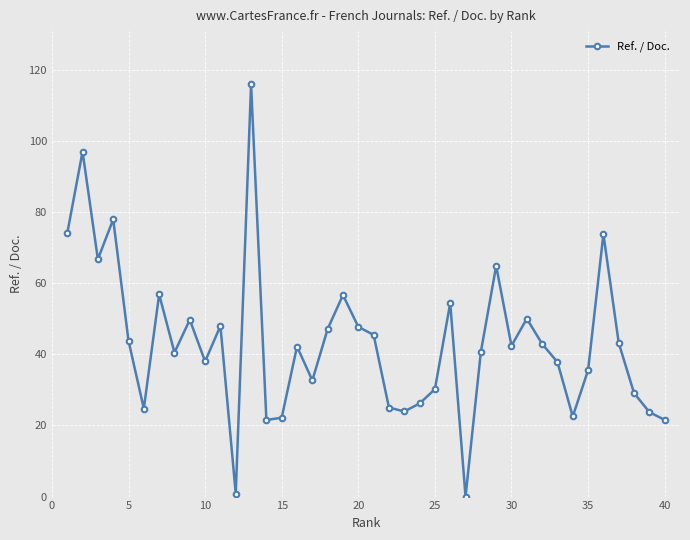

What is the maximum value shown in the chart?

115.9